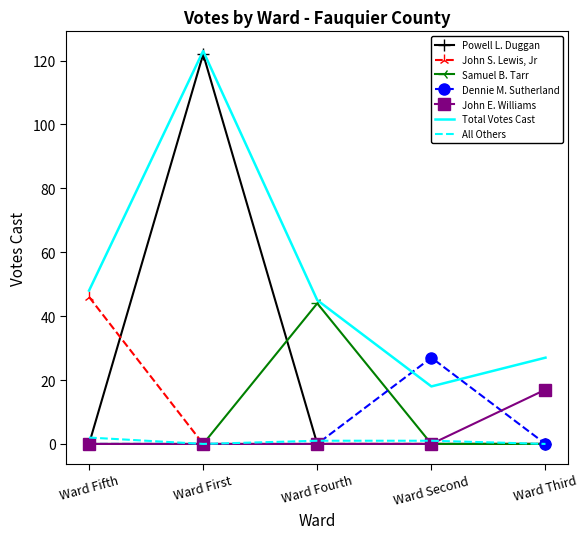

Where is Total Votes Cast nearest to the value 70?

Ward Fifth